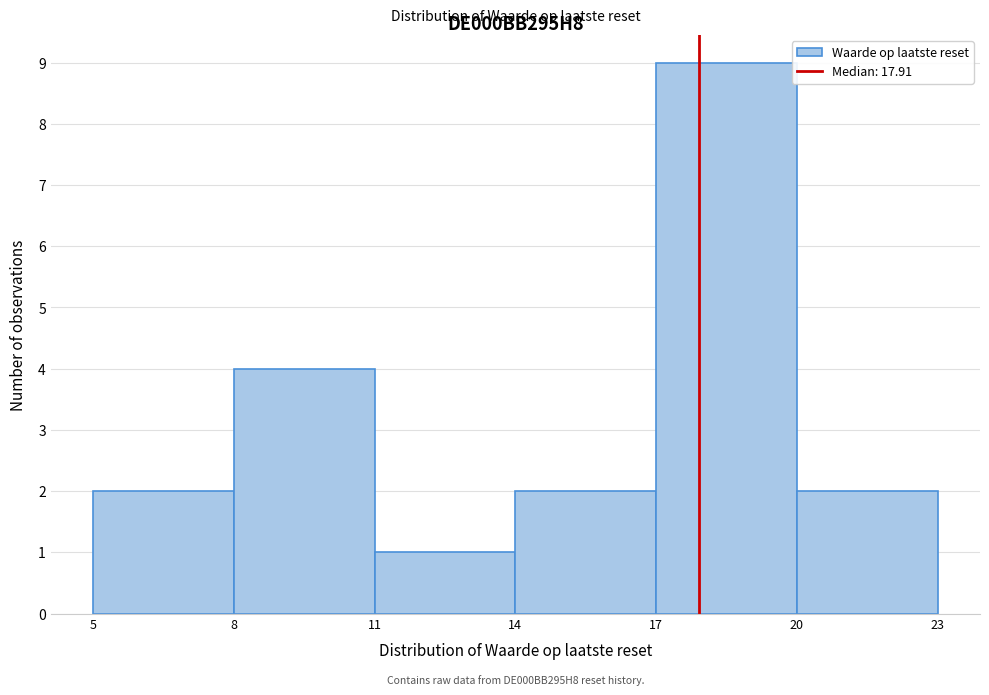

Over which range of the x-axis is the bar tallest?

17 to 20